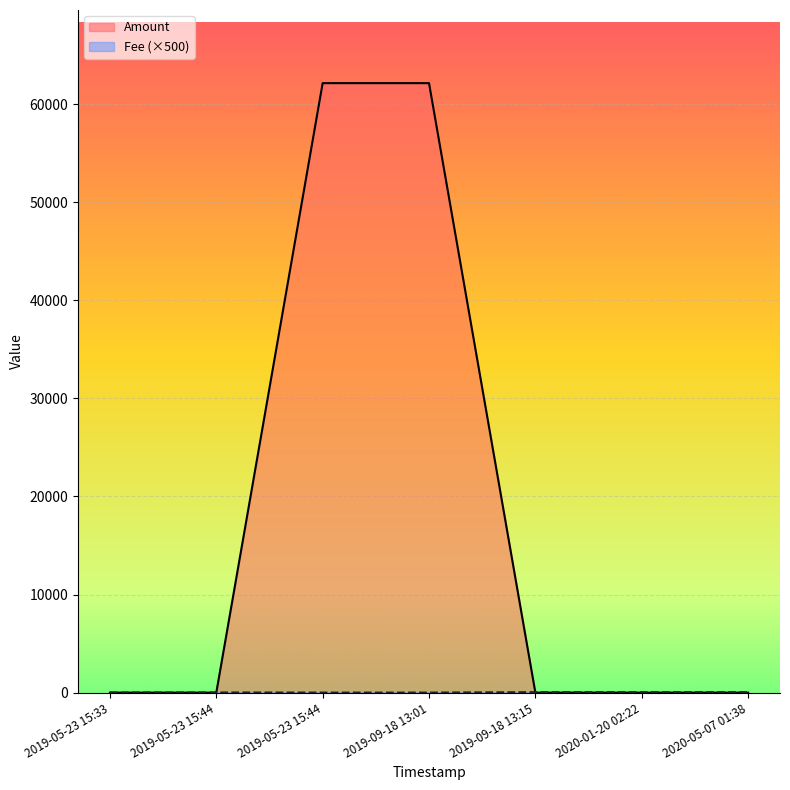

In Amount, how many points are lower than both neighbors (excluding endpoints)?

1